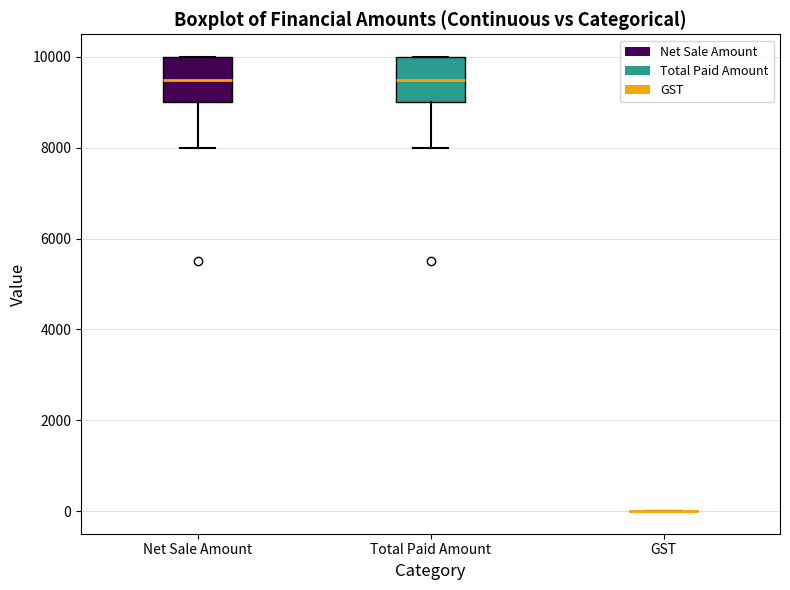

Reading left to right, transcribe this box plot: for each box, give where its median line is, the range the box spans, and where its two whiskers end, as read against the y-axis. The values are not printed on the chart, so give them approximately, as read against the axis.

Net Sale Amount: median 9600, box 9000 to 10000, whiskers 8000 to 10000
Total Paid Amount: median 9600, box 9000 to 10000, whiskers 8000 to 10000
GST: box collapsed to a line at 0, whiskers 0 to 0